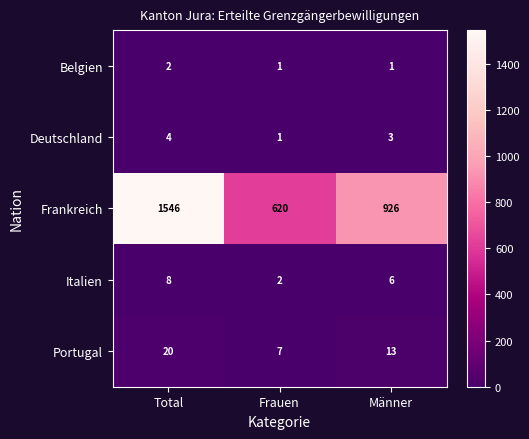

At which label does Frankreich reach its minimum?

Frauen